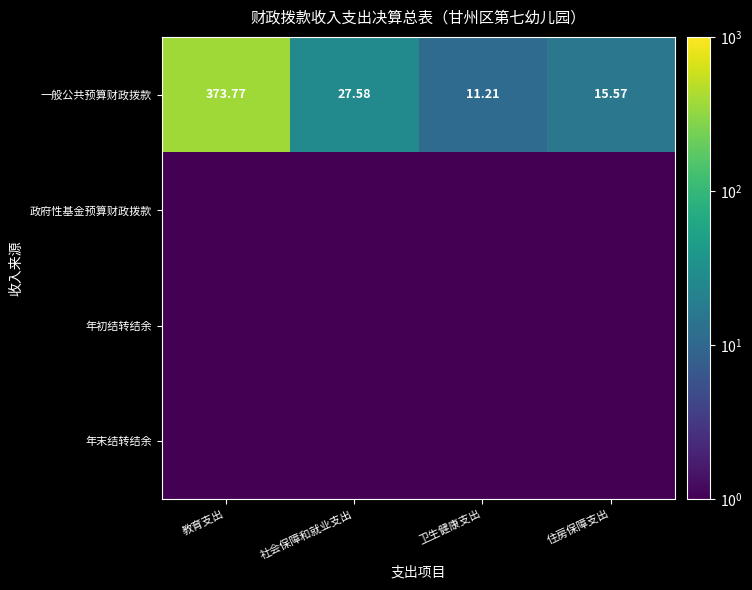

The value of 一般公共预算财政拨款 at 社会保障和就业支出 is 27.6. True or false?

True